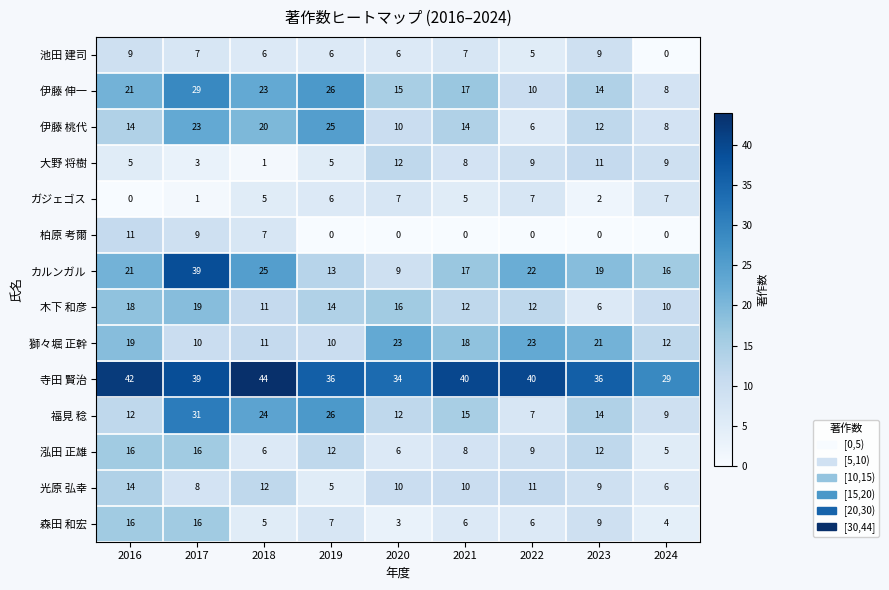

Which category has the highest value in the 木下 和彦 series?

2017